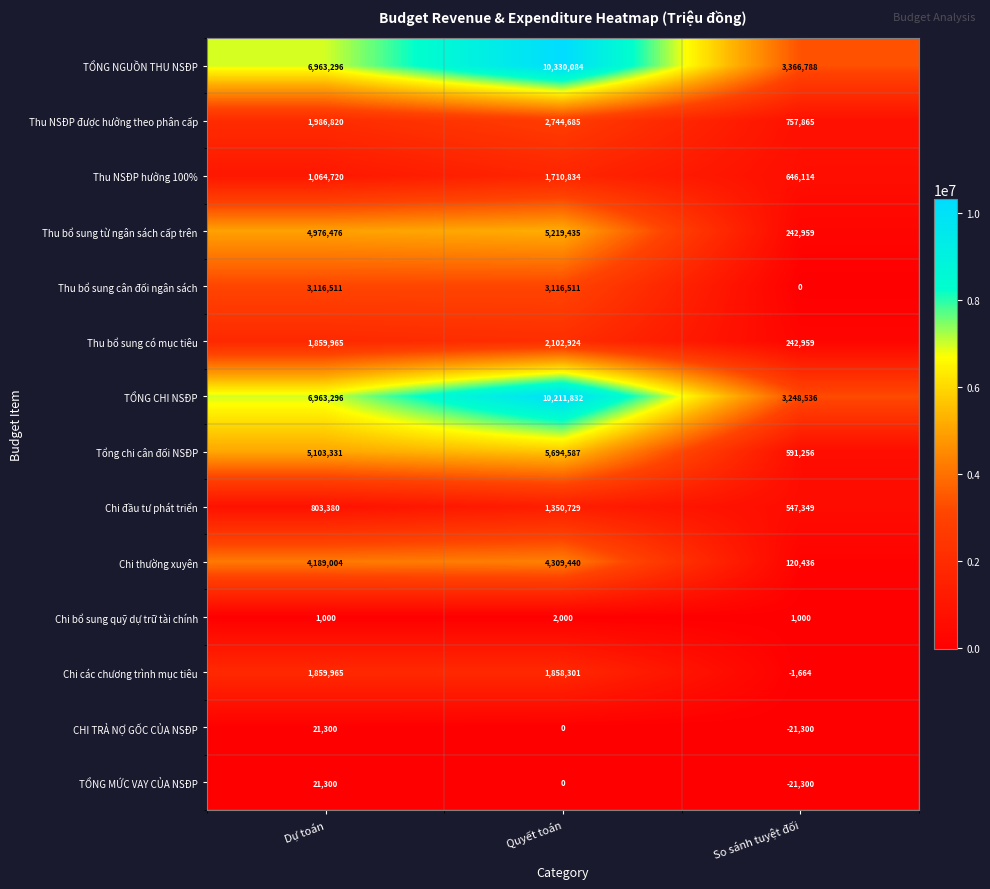

What is the spread (max minus min) of values at Dự toán?

6962296